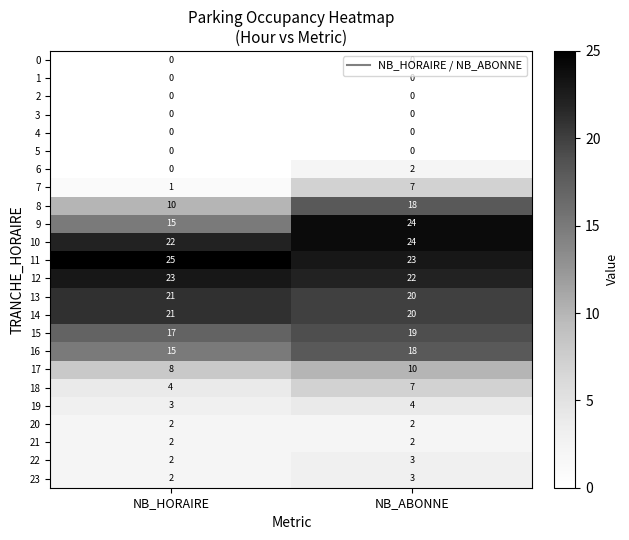

Count the number of categories in the chart.

2